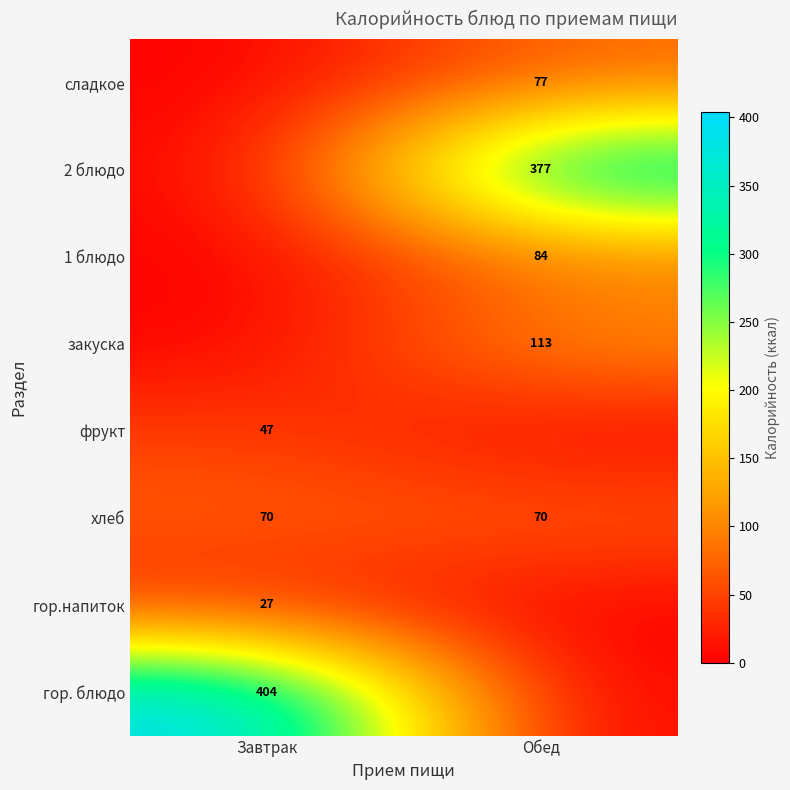

Is the value of гор. блюдо at Завтрак greater than the value of фрукт at Завтрак?

Yes